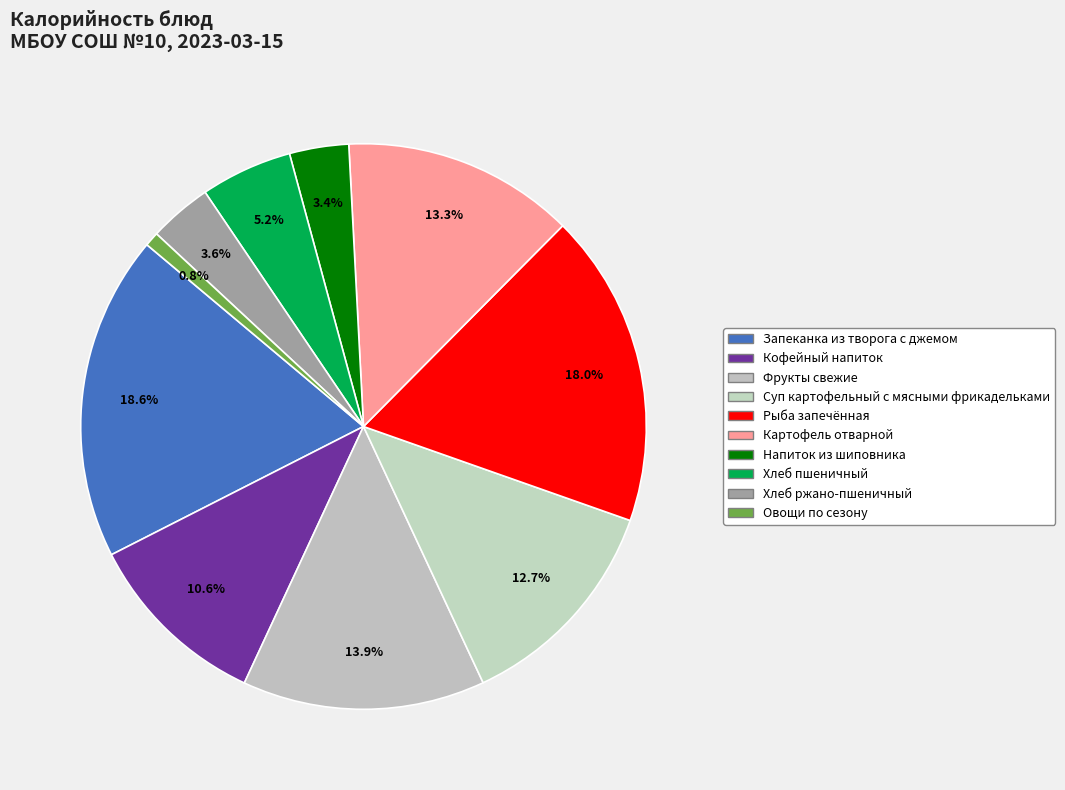

True or false: Кофейный напиток accounts for 4% of the total.

False